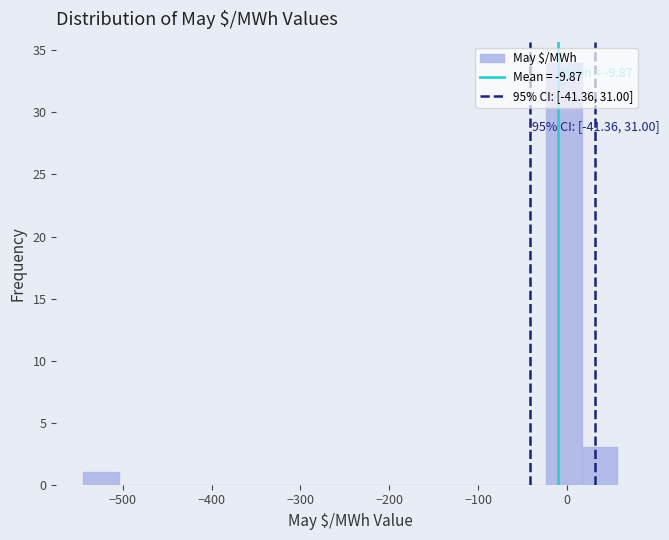

Over which range of the x-axis is the bar tallest?

-20 to 20